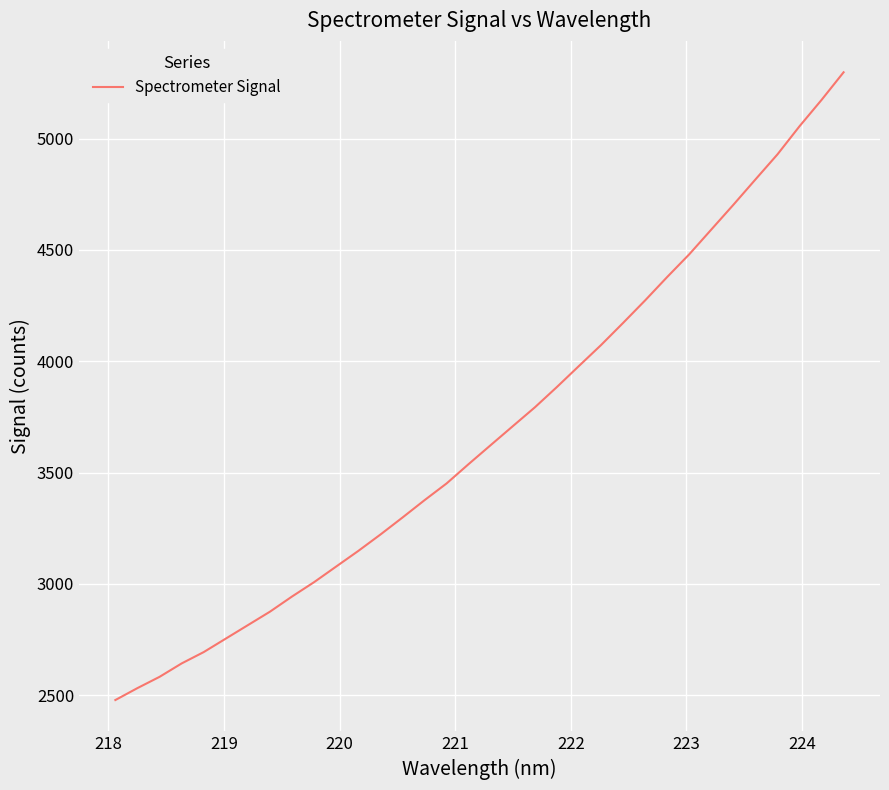

What is the greatest value displayed?

5297.6